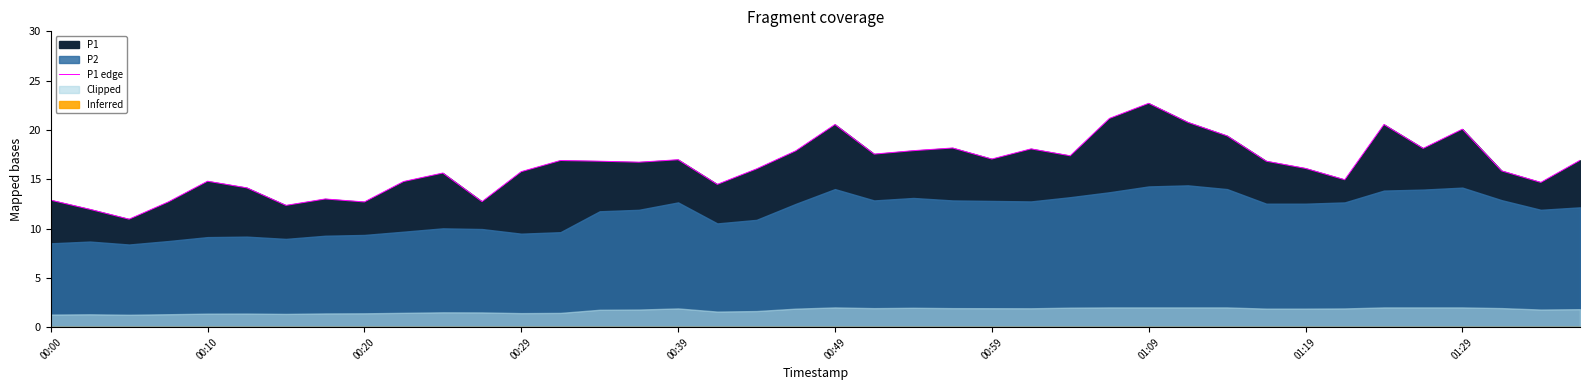

Which category has the highest value in the P1 edge series?

01:09